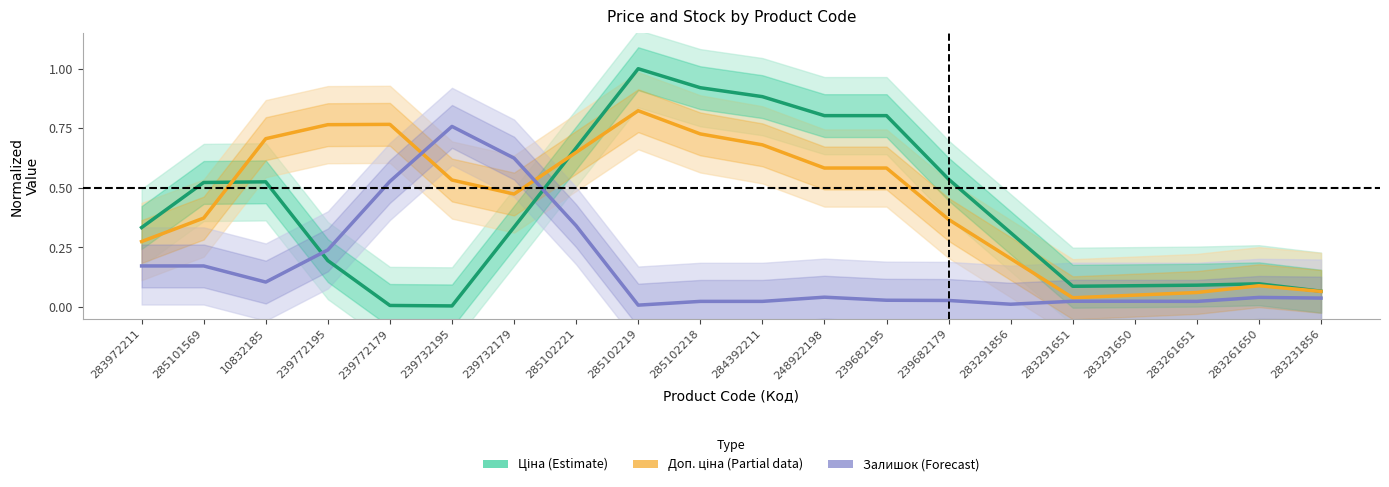

Where is Ціна (Estimate) nearest to the value 0?

239732195